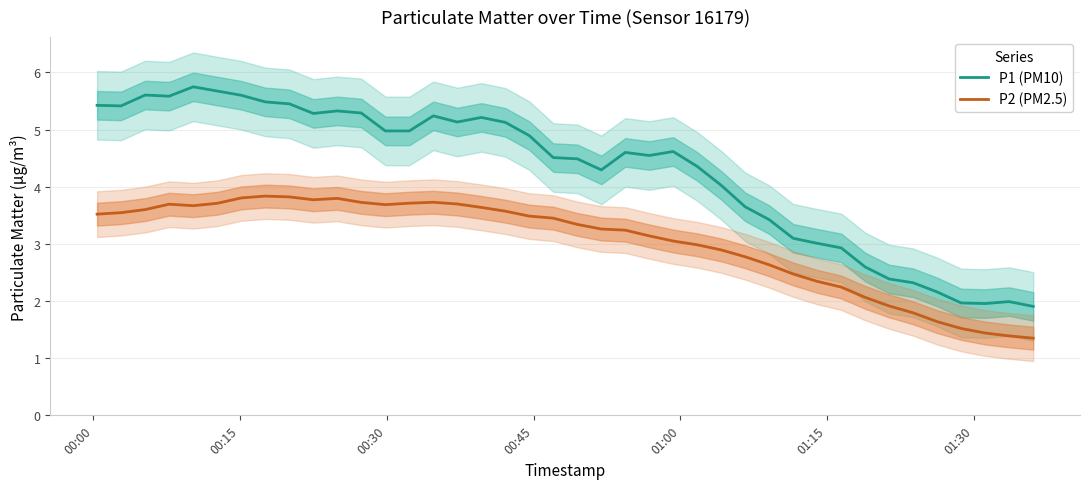

Is this an area chart (filled region under the line)?

No